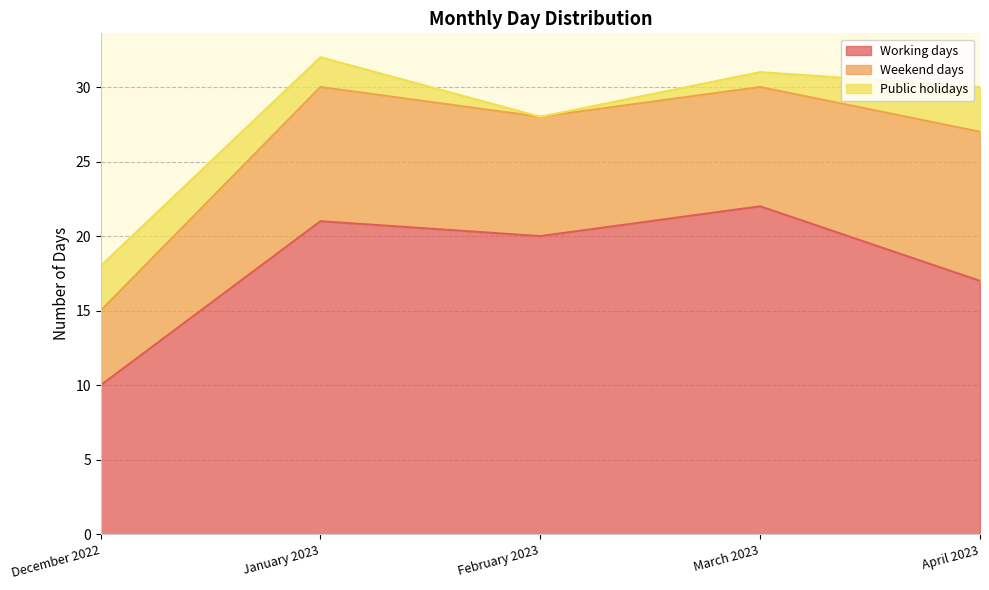

What position from the right is April 2023?

1